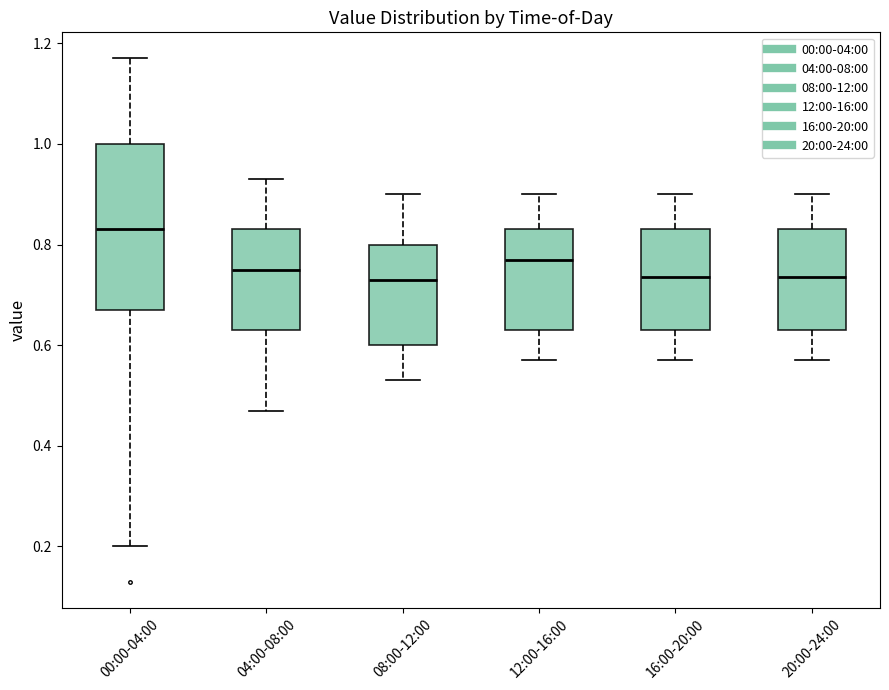

Reading left to right, read every box against the y-axis: the position of its median line, the range the box covers, and the ends of its whiskers. The values are not printed on the chart, so give them approximately, as read against the axis.

00:00-04:00: median 0.84, box 0.68 to 1.00, whiskers 0.20 to 1.18
04:00-08:00: median 0.76, box 0.64 to 0.84, whiskers 0.48 to 0.94
08:00-12:00: median 0.74, box 0.60 to 0.80, whiskers 0.54 to 0.90
12:00-16:00: median 0.78, box 0.64 to 0.84, whiskers 0.58 to 0.90
16:00-20:00: median 0.74, box 0.64 to 0.84, whiskers 0.58 to 0.90
20:00-24:00: median 0.74, box 0.64 to 0.84, whiskers 0.58 to 0.90